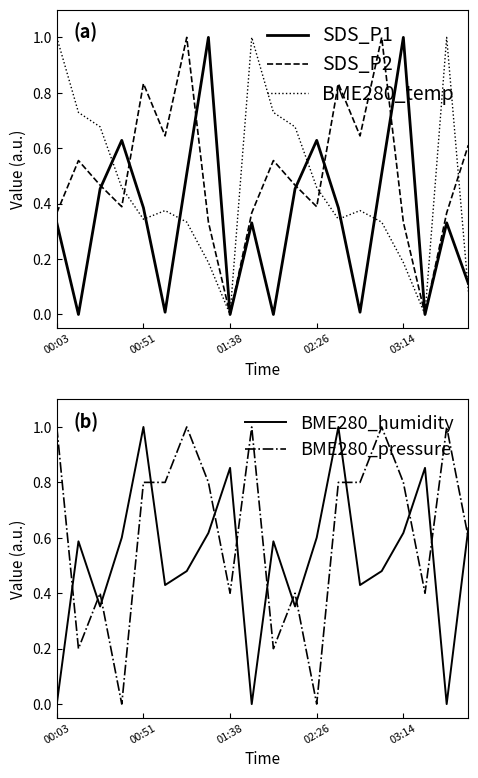

Is the value of BME280_humidity at 11 greater than the value of BME280_pressure at 14?

No